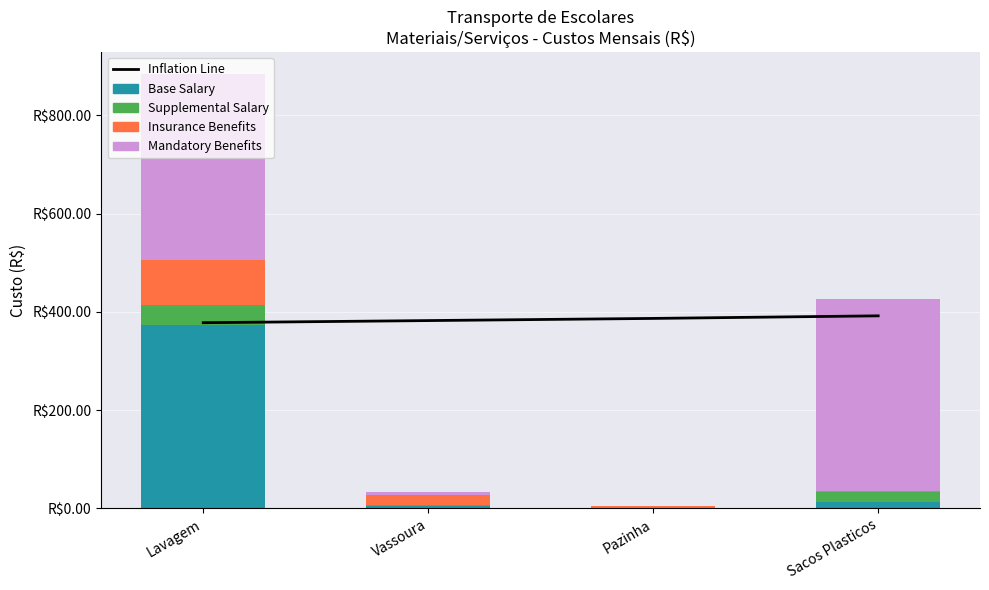

At which label is Supplemental Salary closest to 20?

Sacos Plasticos